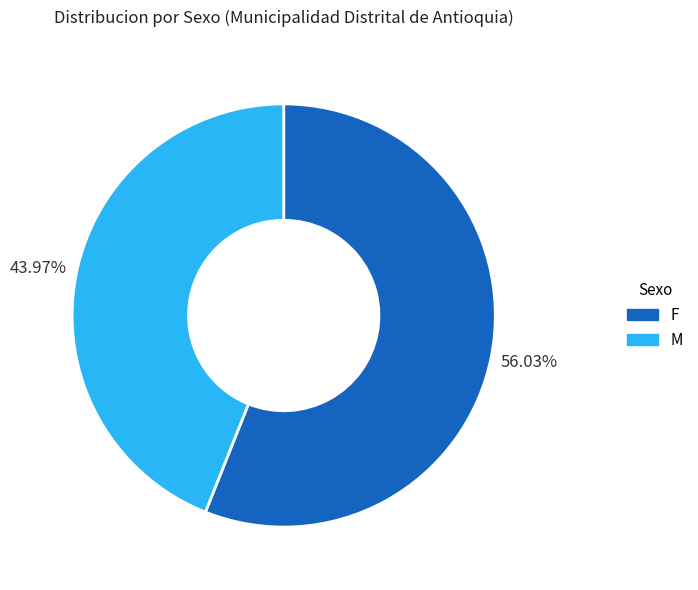

To the nearest percent, what percentage of the pie is F?

56%